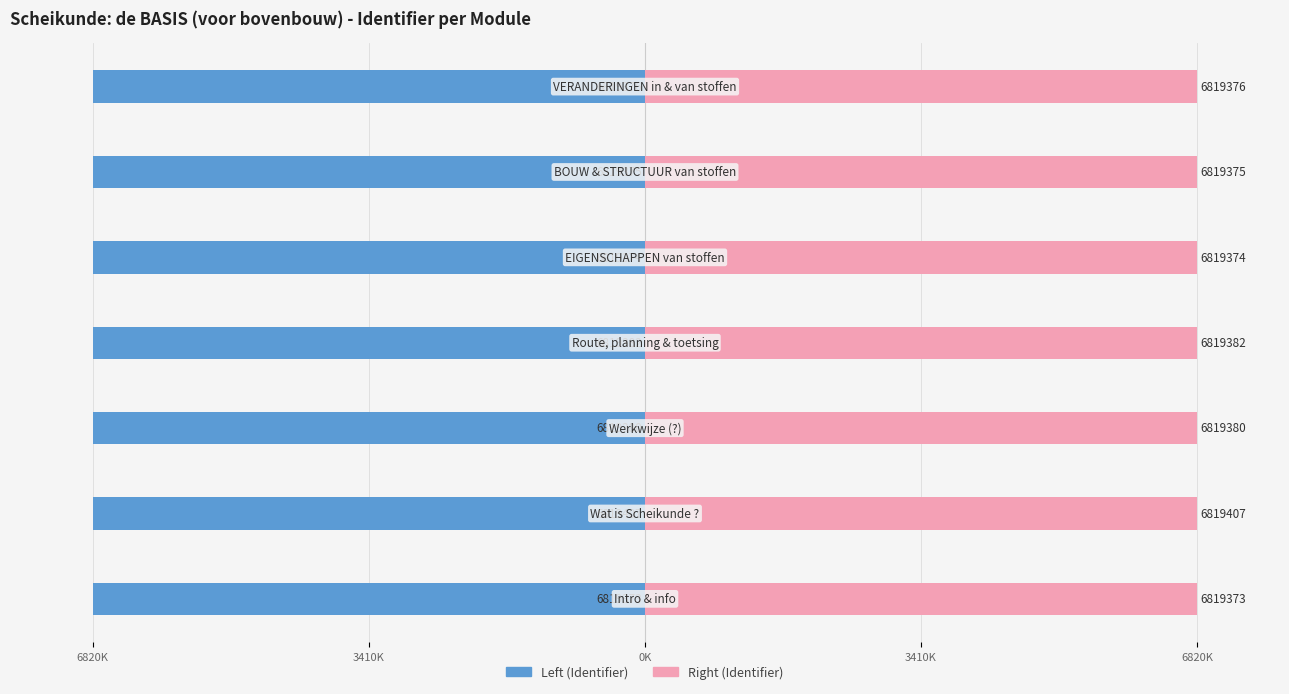

How many bars are there in each group?

2